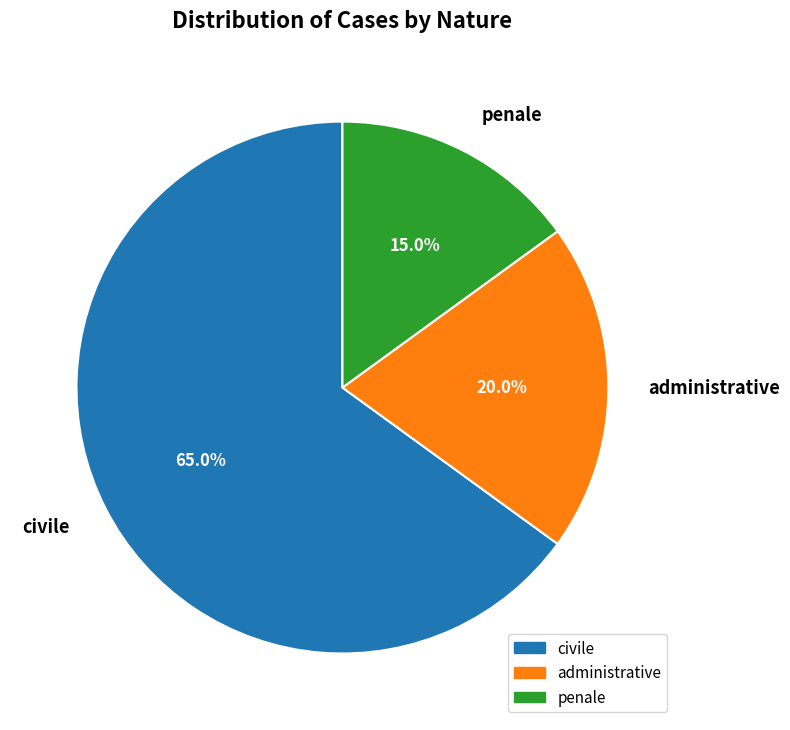

True or false: penale accounts for 7% of the total.

False